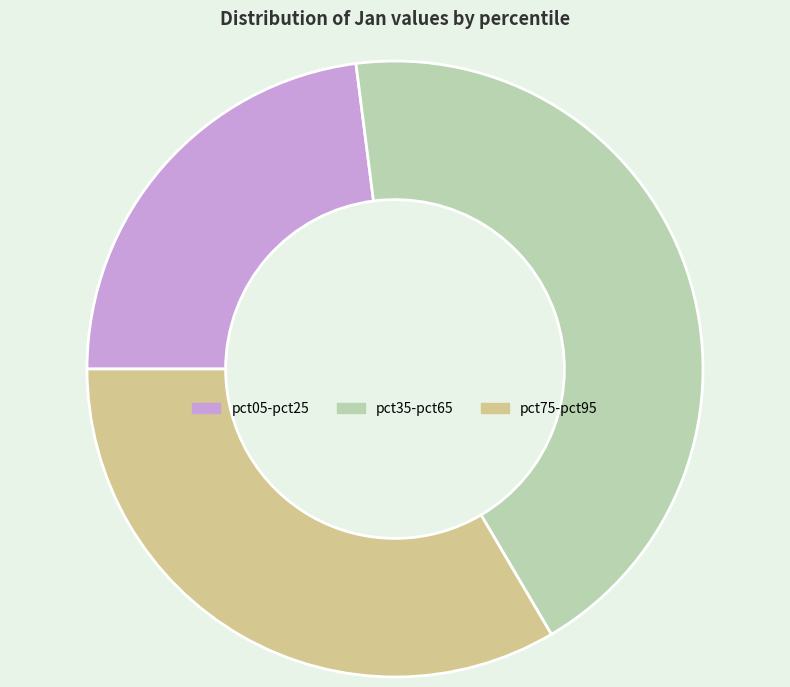

Do pct75-pct95 and pct35-pct65 together represent more than half of the pie?

Yes